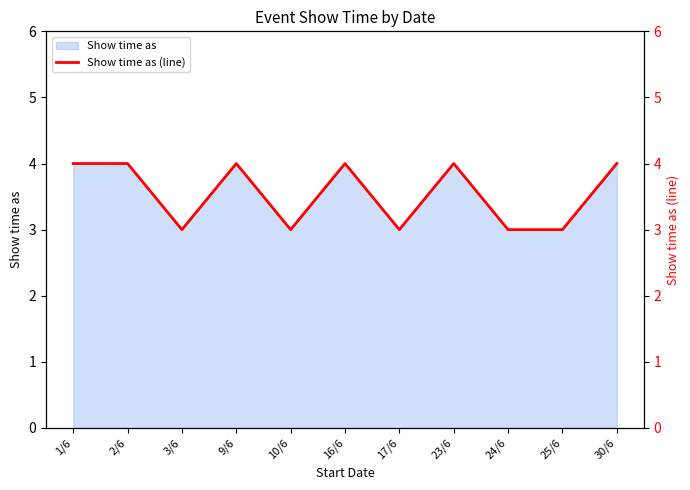

What is the smallest value displayed?

3